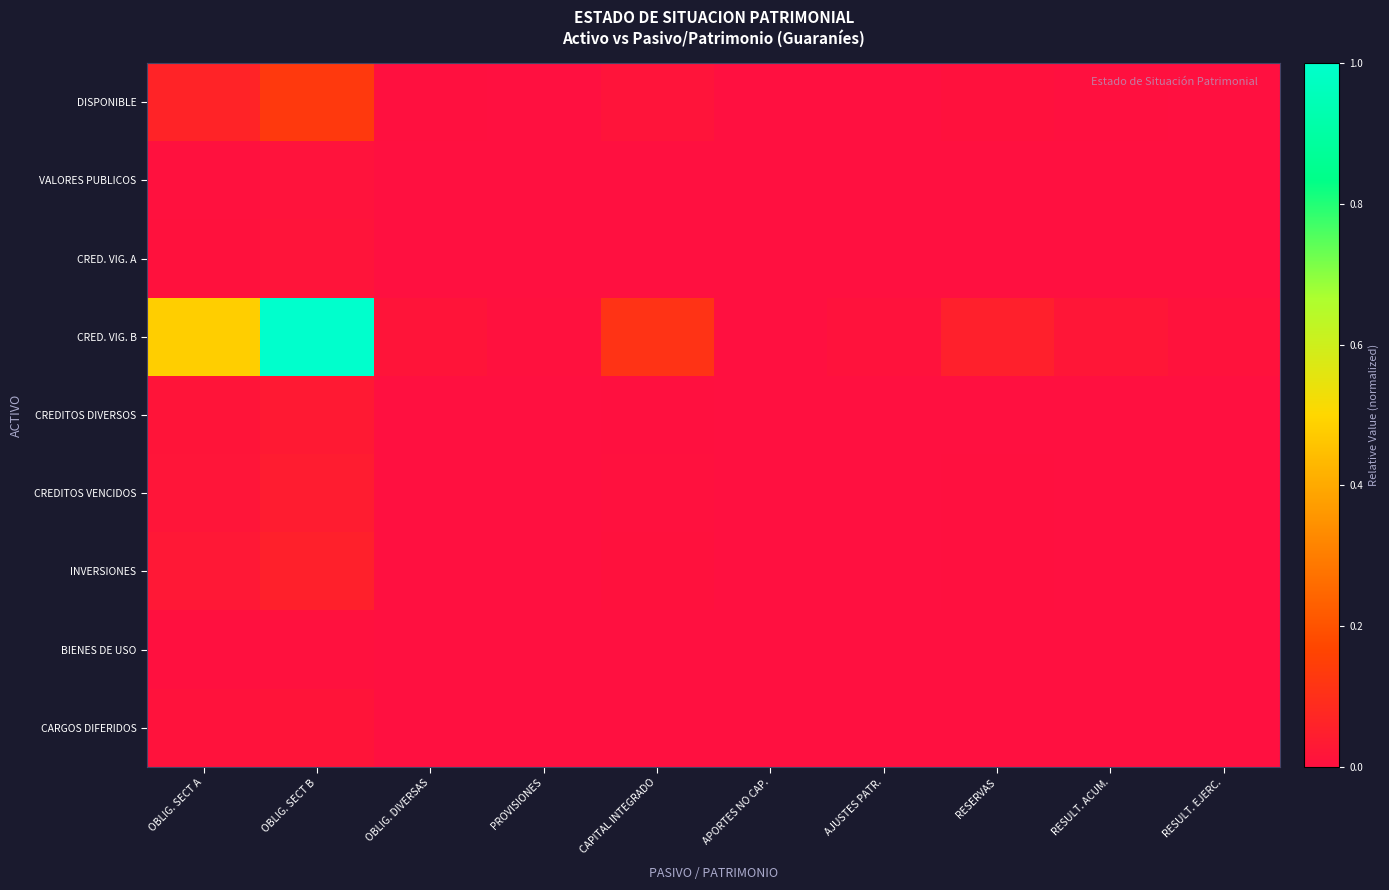

How many data points does each series have?

10